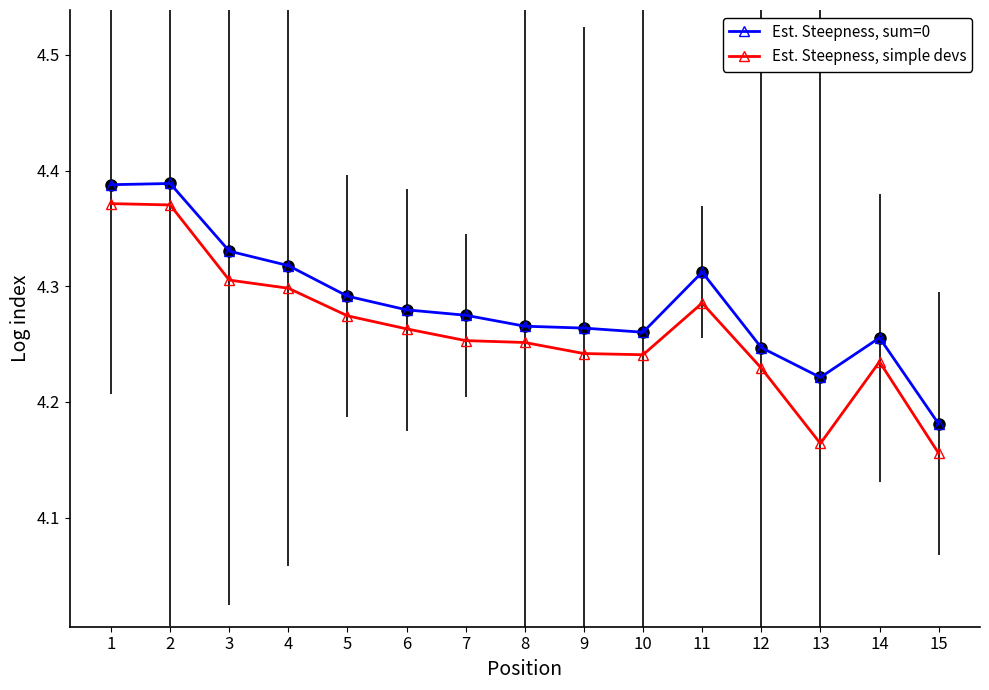

True or false: Est. Steepness, sum=0 and Est. Steepness, simple devs intersect in this chart.

False